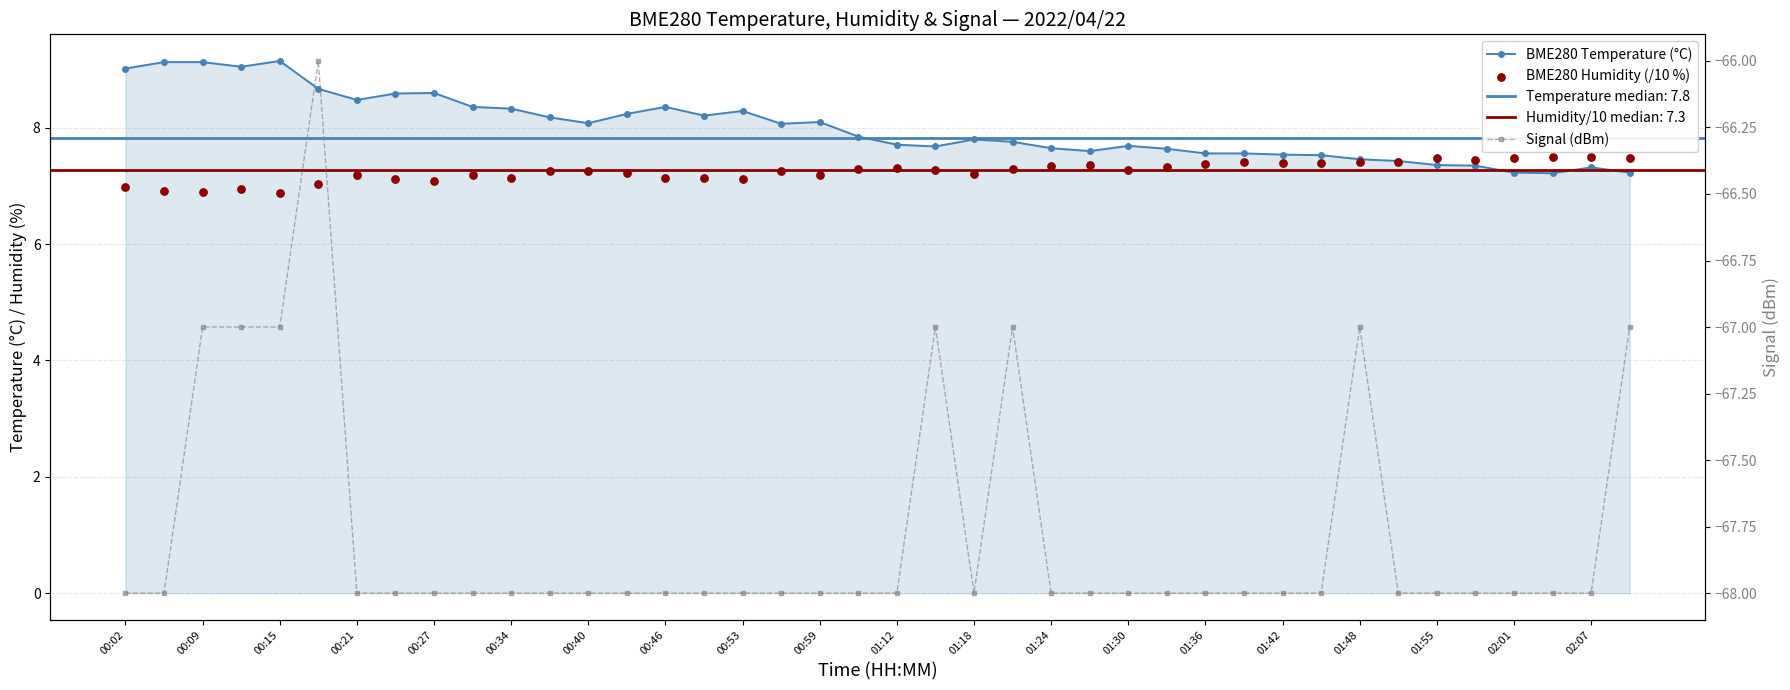

Which series has the largest total across all categories?

BME280 Temperature (°C)